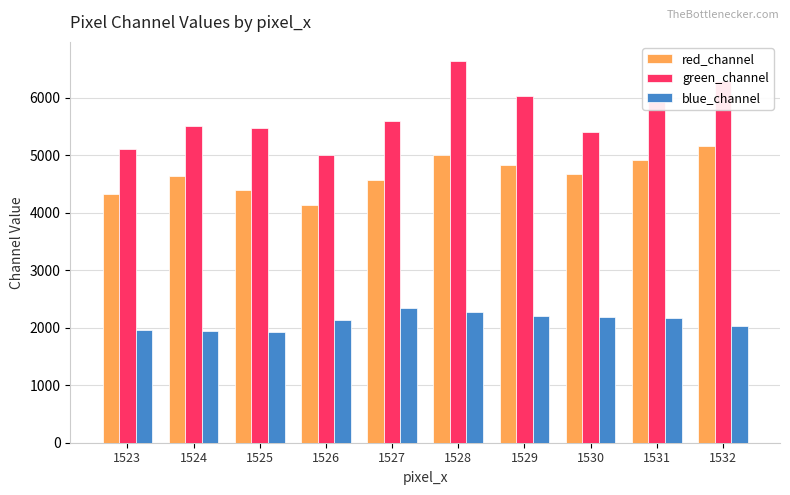

What is the average value of the blue_channel series?

2115